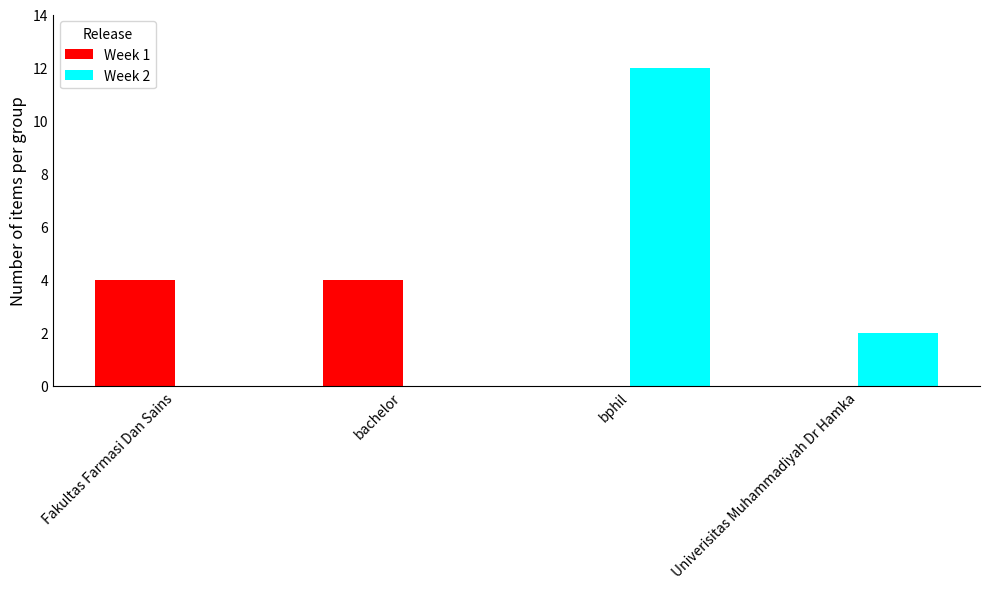

How many series are shown in this chart?

2